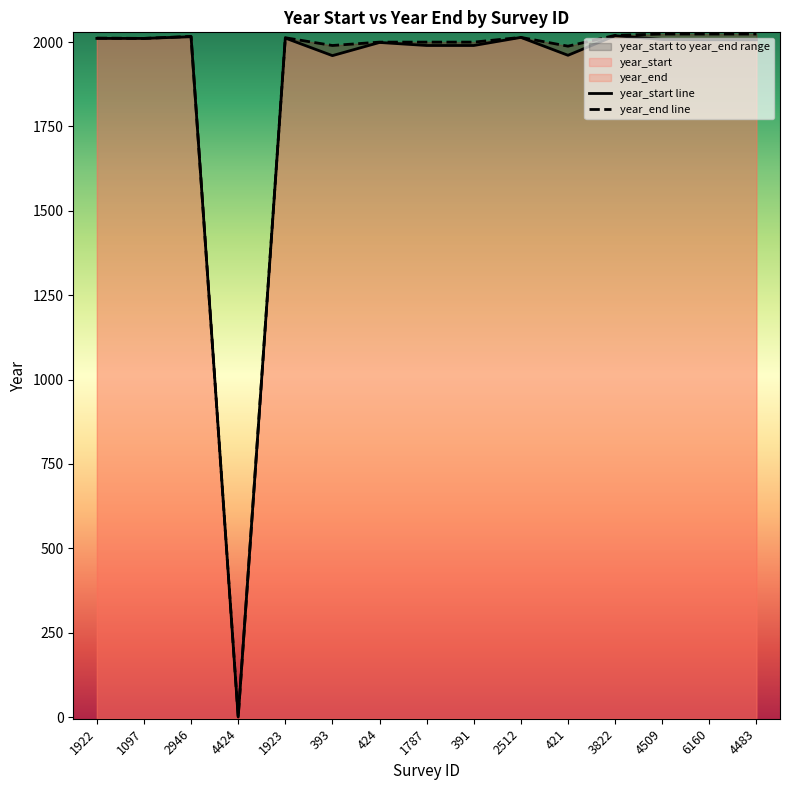

What is the label of the 3rd point from the left?

2946